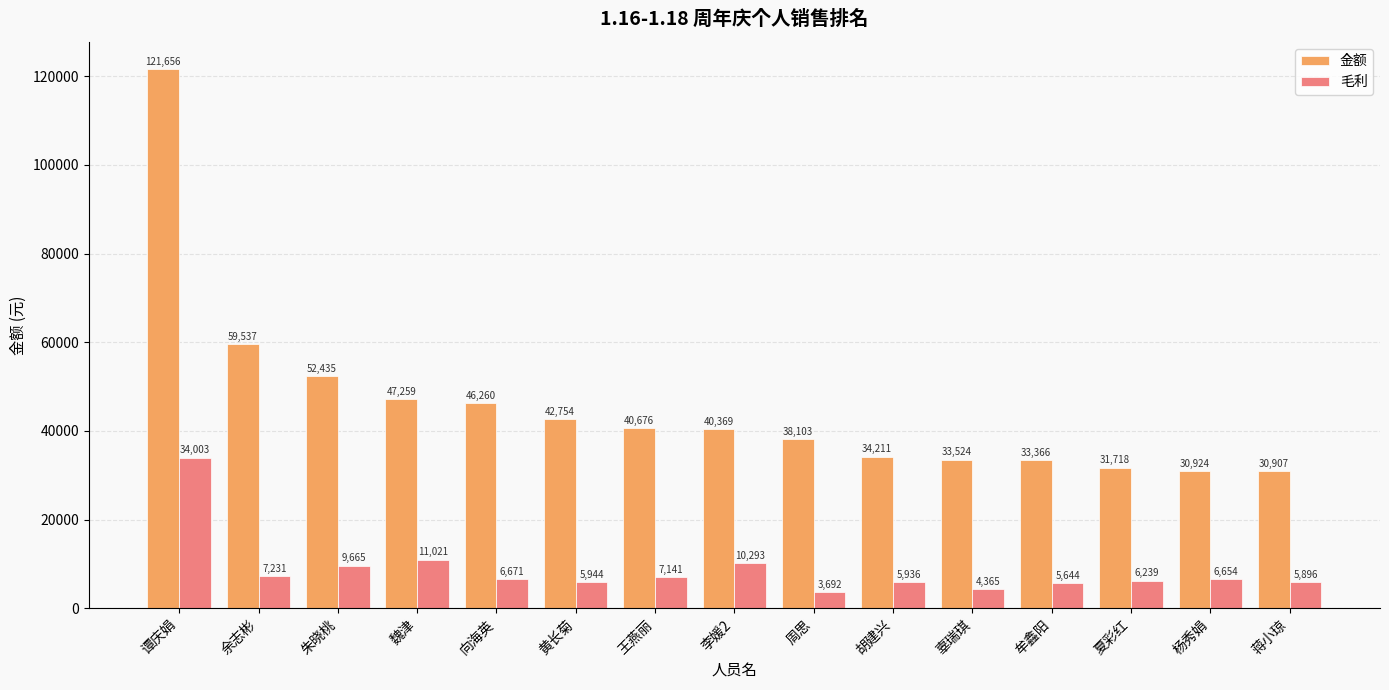

What position from the left is 朱晓桃?

3